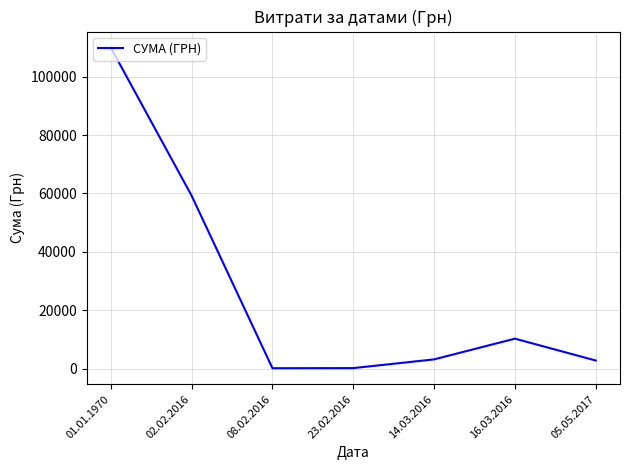

Is it true that the value at 02.02.2016 is 59254.5?

True